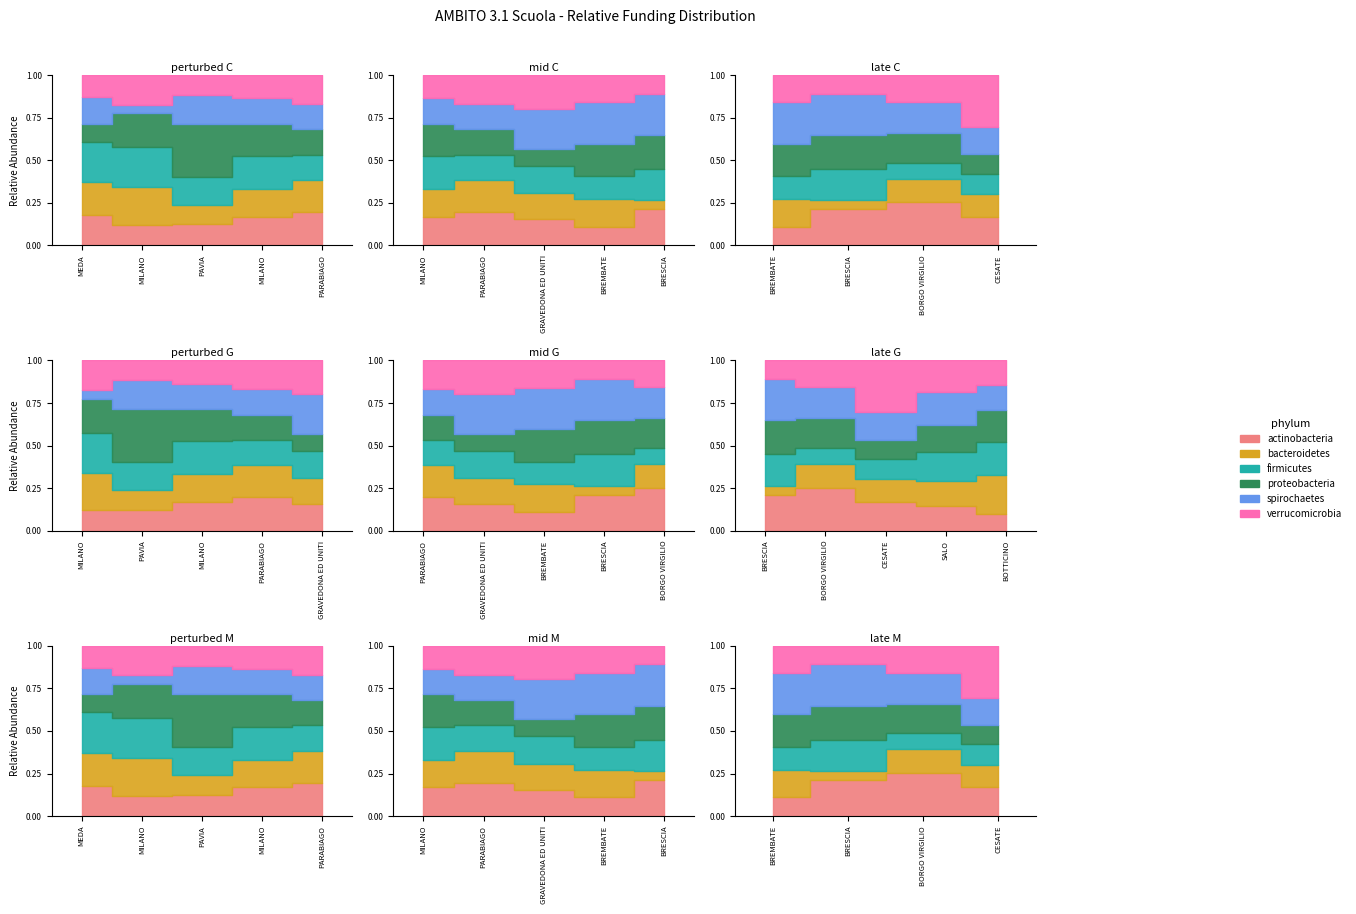

Where is the first local maximum for verrucomicrobia?

MILANO